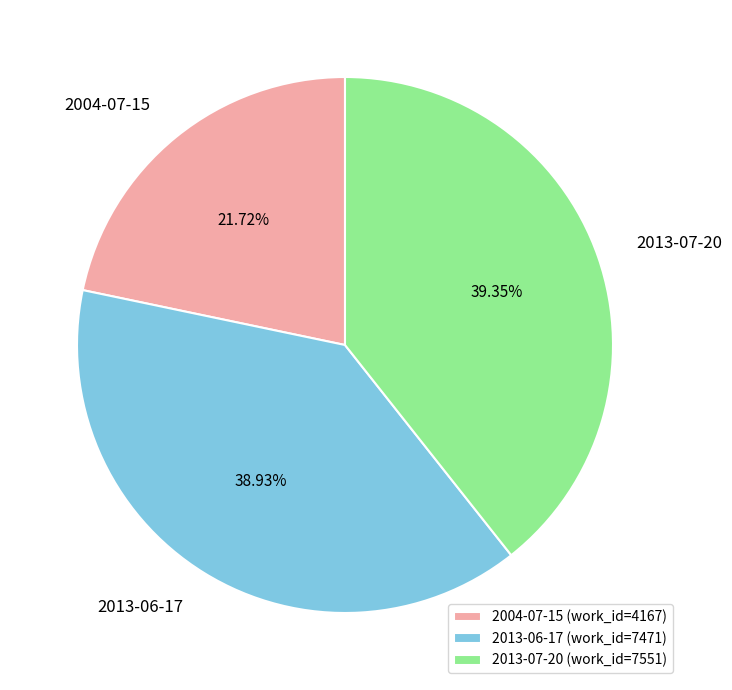

To the nearest percent, what is the difference between the largest and smallest slice percentages?

18%